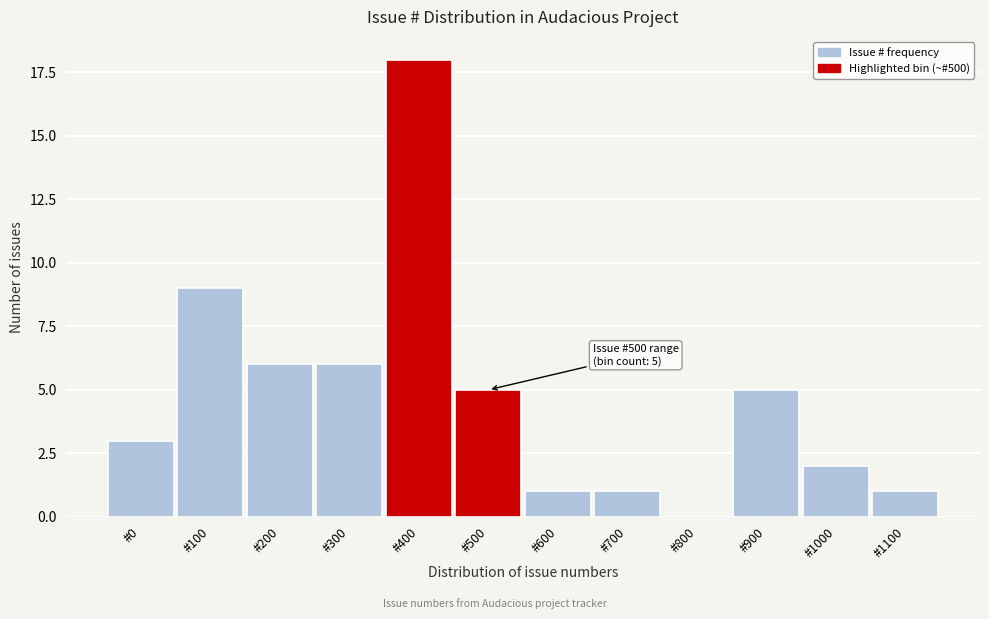

Reading right to left, list all the values displayed in this chart.

#1100=1	#1000=2	#900=5	#800=0	#700=1	#600=1	#500=5	#400=18	#300=6	#200=6	#100=9	#0=3